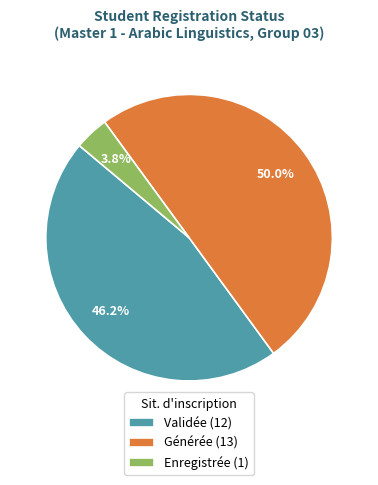

Which has a higher value, Validée or Enregistrée?

Validée